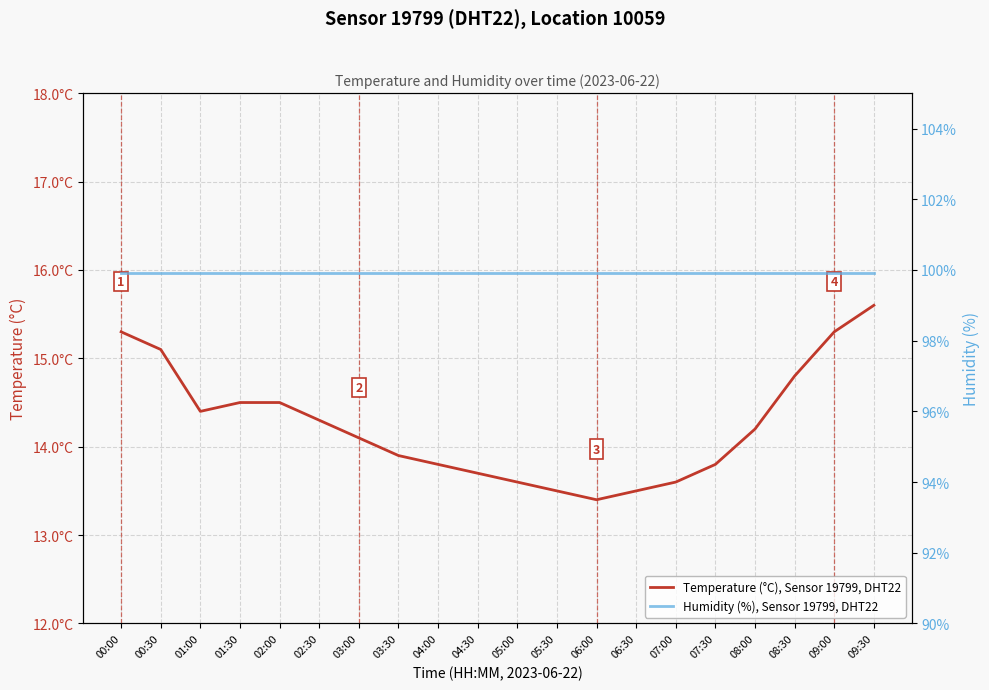

What is the difference between the Temperature (°C), Sensor 19799, DHT22 values at 02:30 and 08:00?

0.1